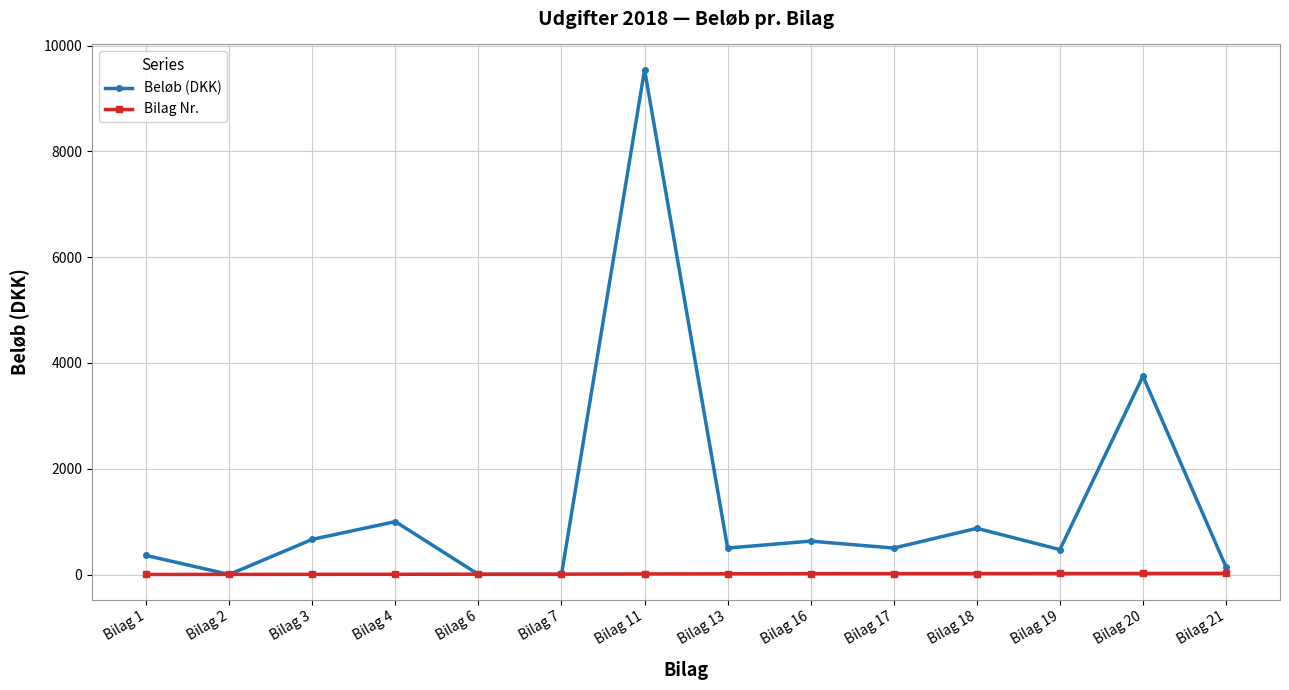

Where is the first local minimum for Beløb (DKK)?

Bilag 2